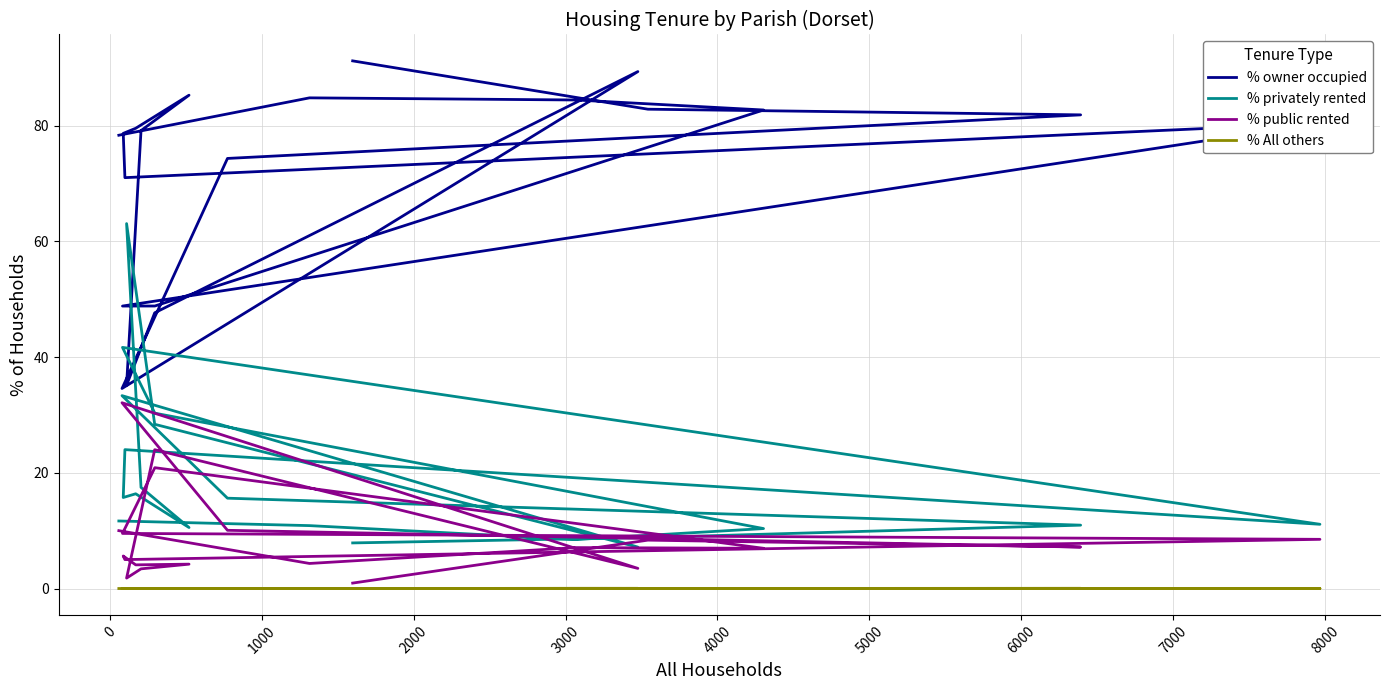

At how many categories does at least one series exceed 25?

20